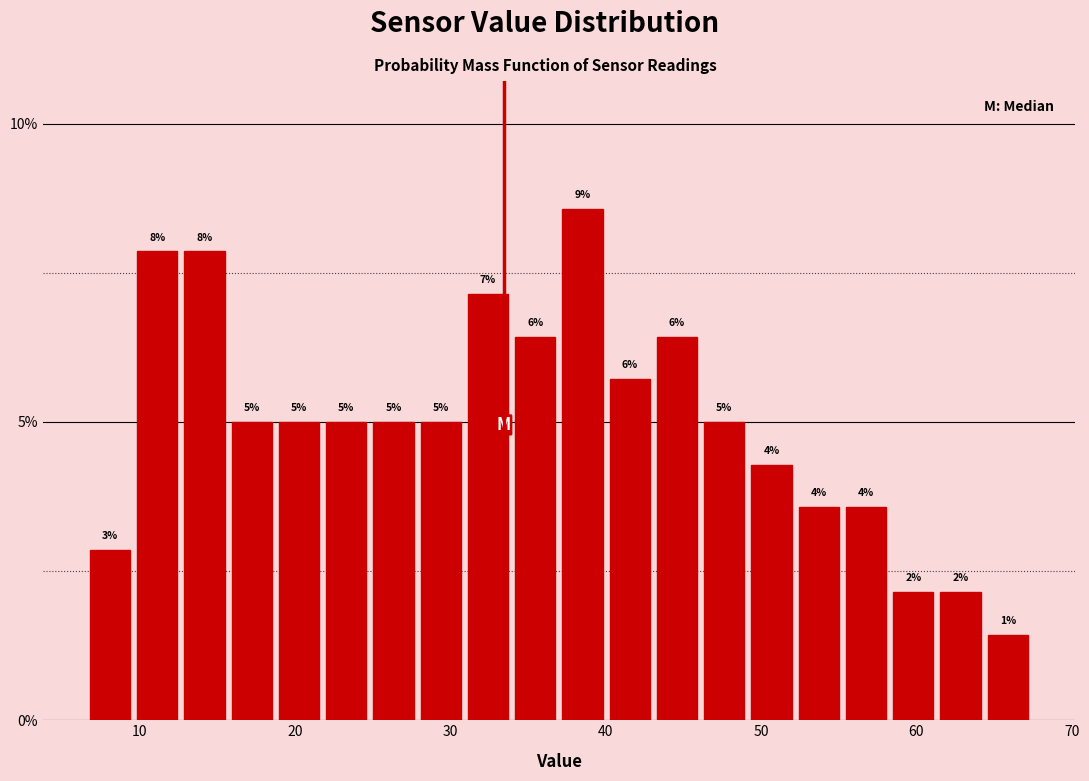

Read against the x-axis, roughly where is the centre of the tallest bar?

39